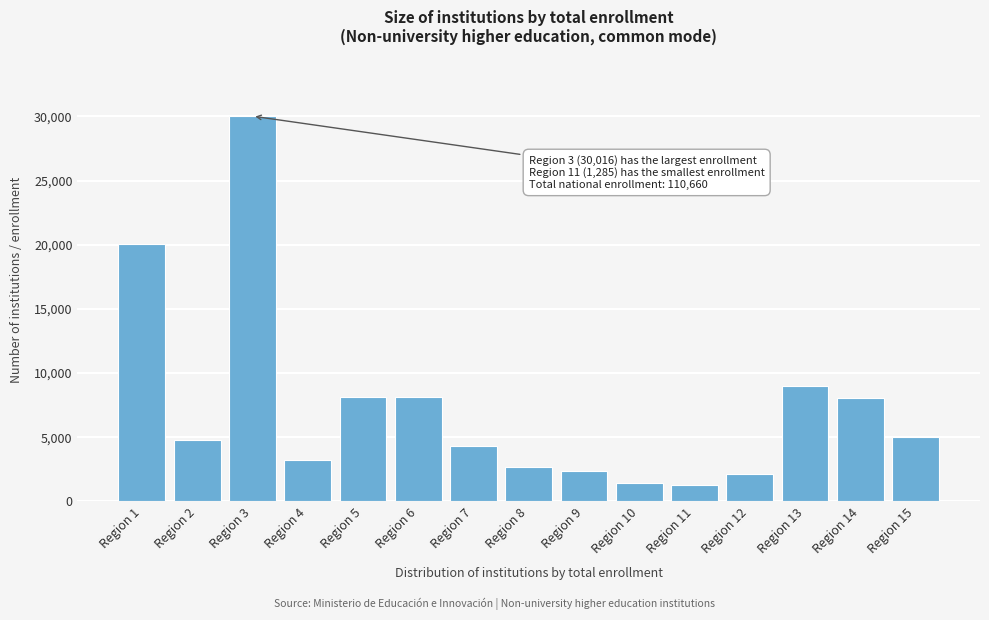

What is the greatest value displayed?

30016